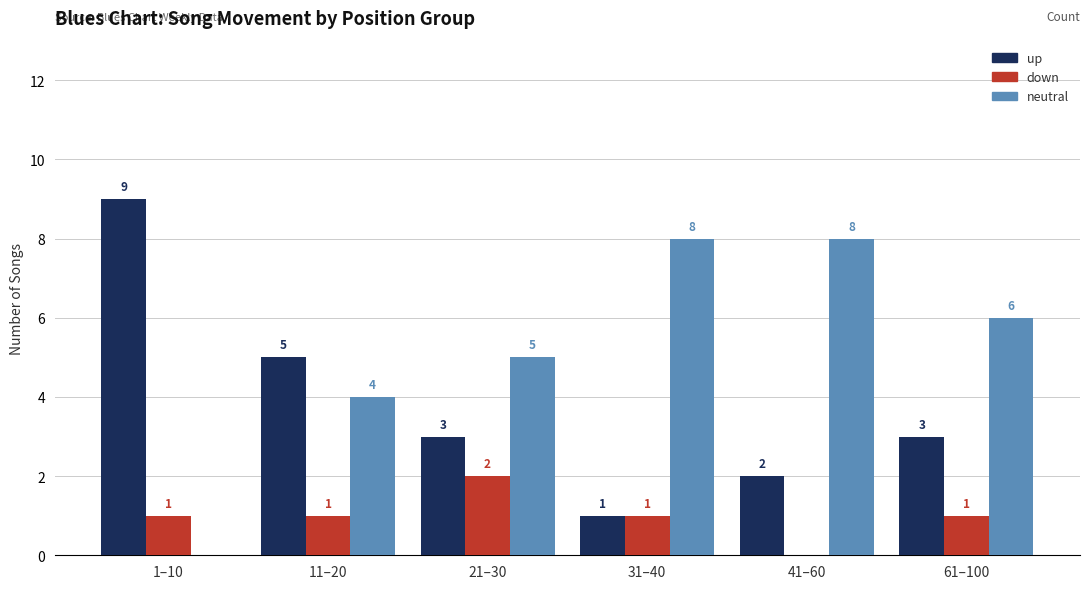

Reading left to right, extract all data points from this chart.

up: 9	5	3	1	2	3
down: 1	1	2	1	0	1
neutral: 0	4	5	8	8	6